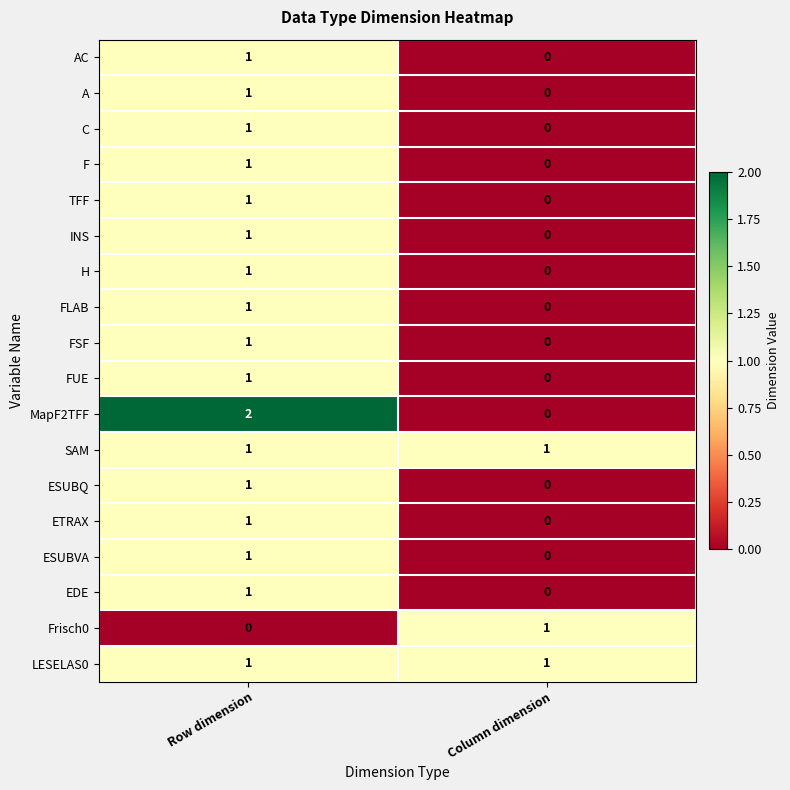

Is the value of Frisch0 at Column dimension greater than the value of AC at Column dimension?

Yes